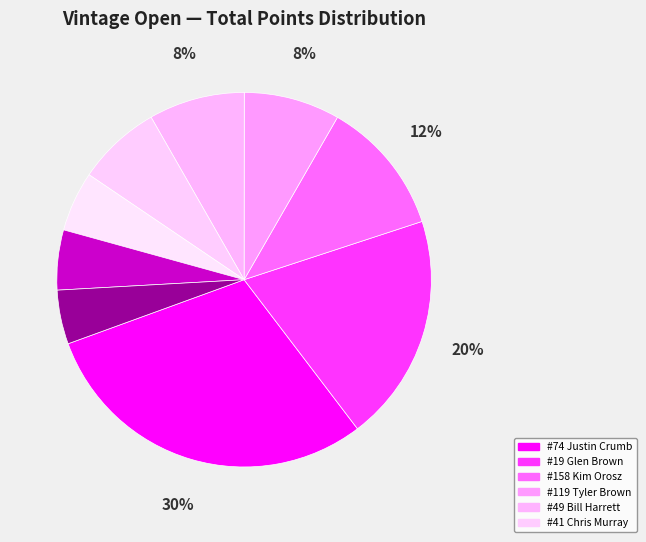

How many segments does this pie chart have?

9